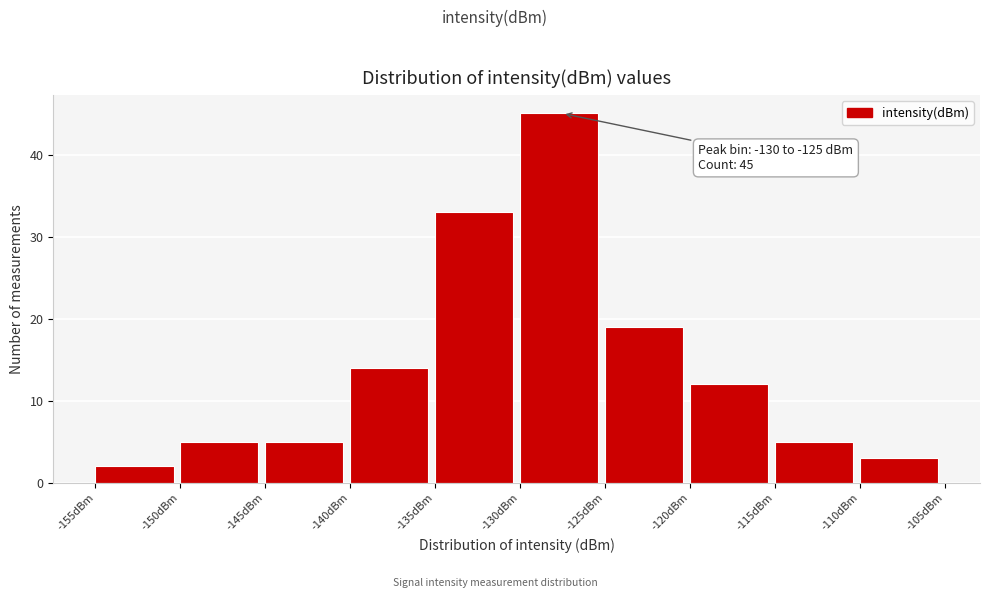

Which range on the x-axis has the tallest bar?

-130 to -125